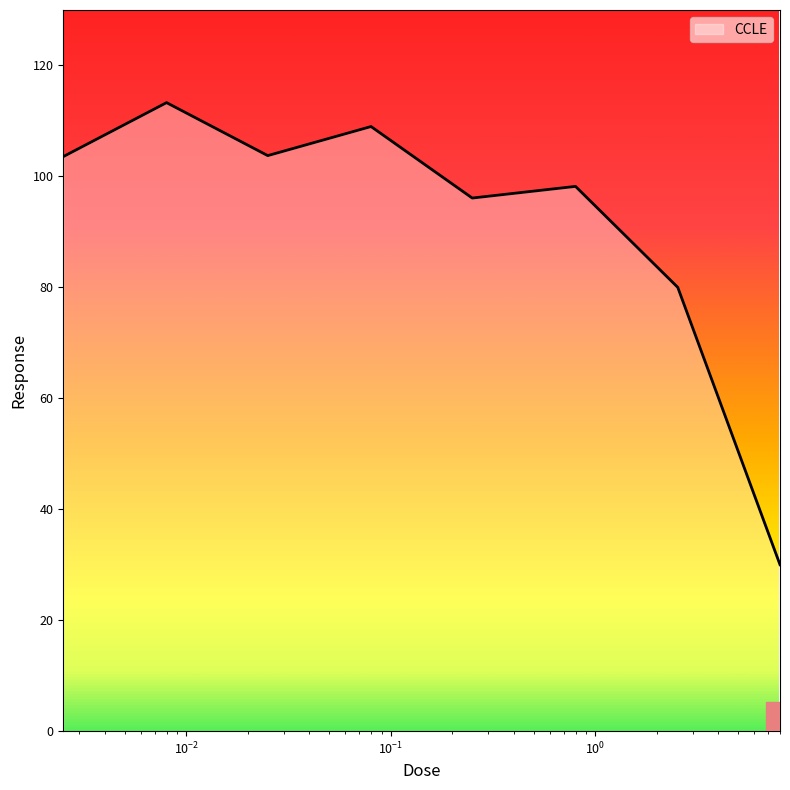

How many categories are shown in the chart?

8